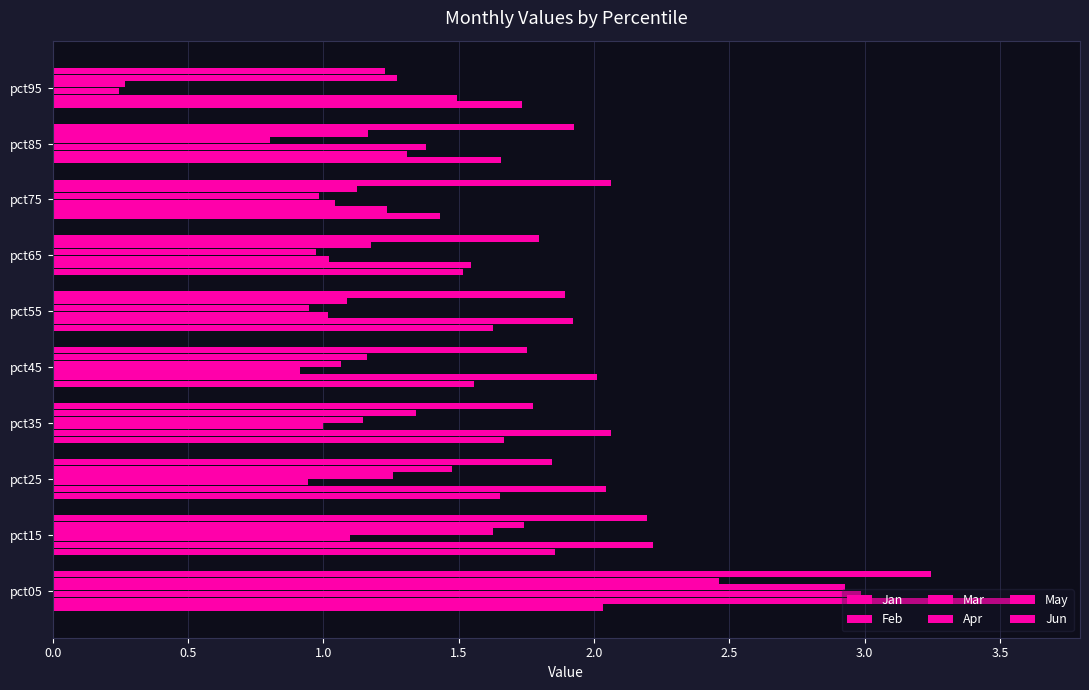

What position from the left is 0.0?

1